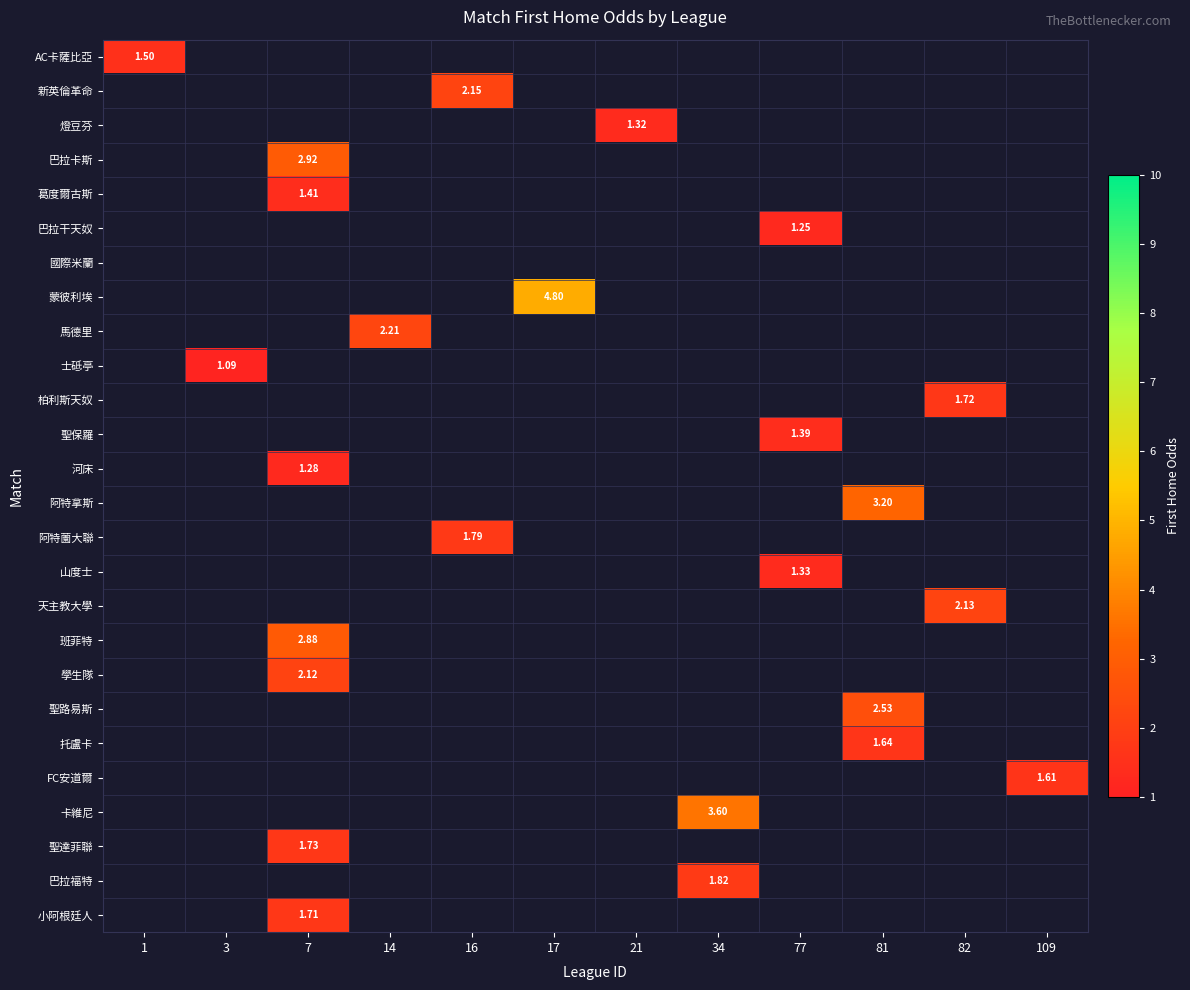

How many categories are shown in the chart?

12